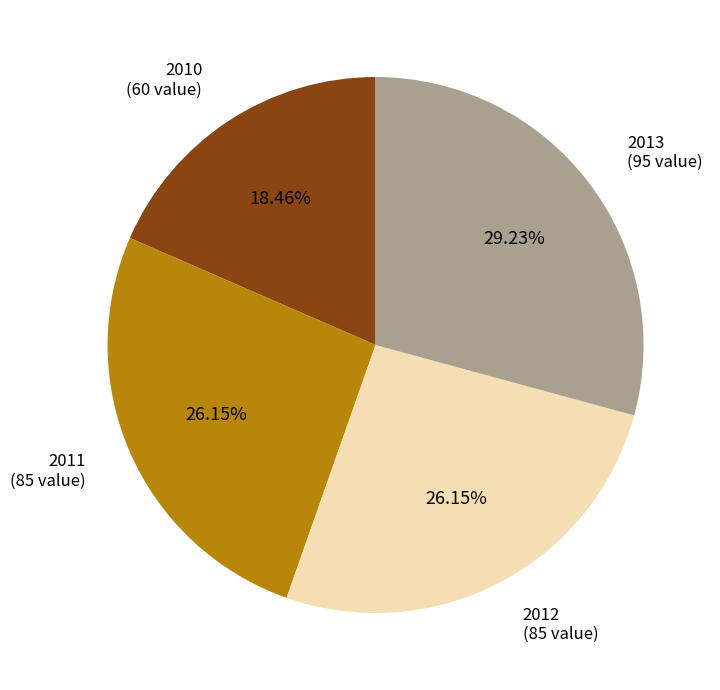

Which category has the biggest portion of the pie?

2013